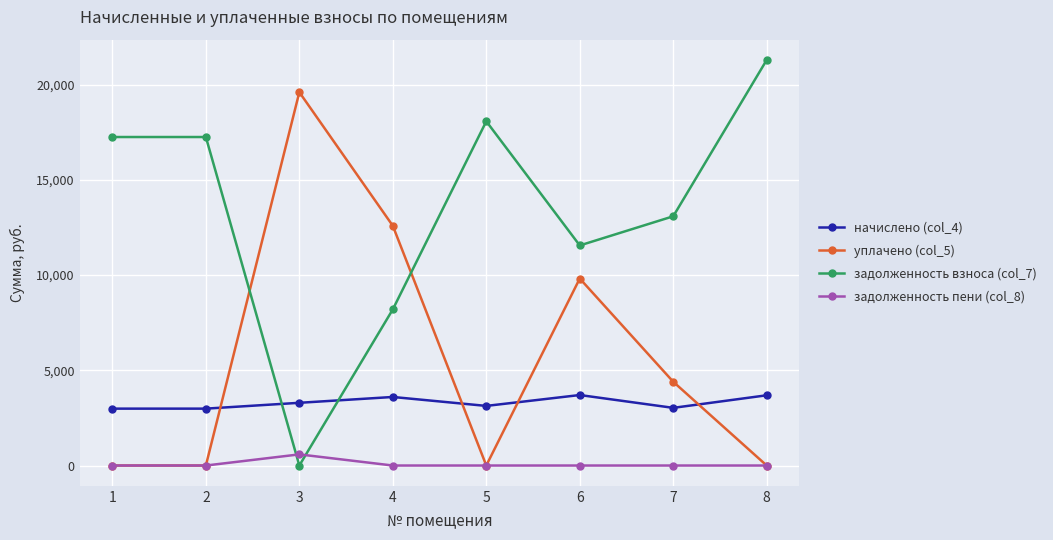

Which series has the largest total across all categories?

задолженность взноса (col_7)